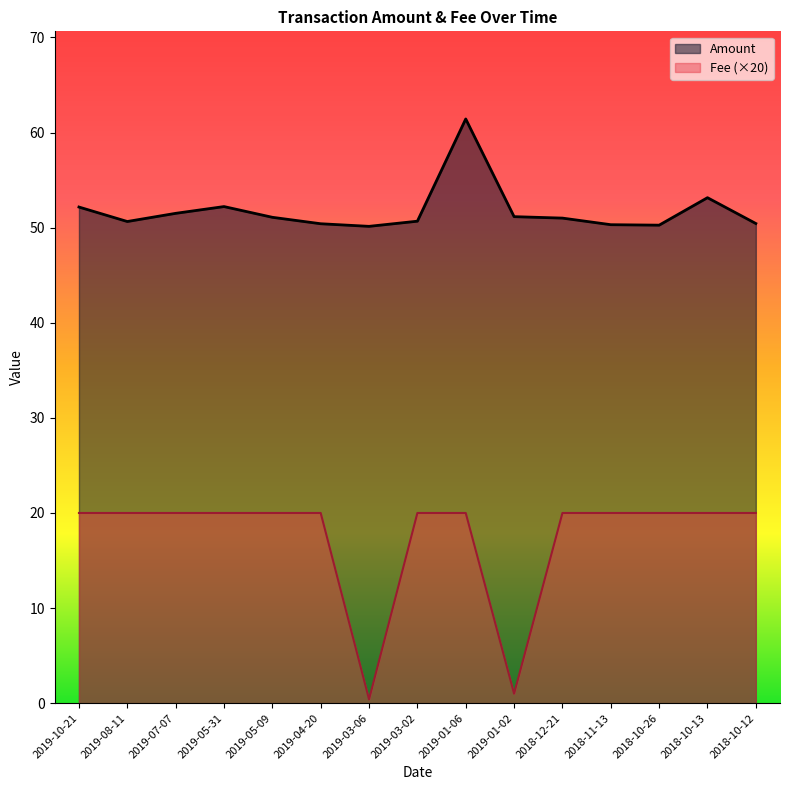

Reading left to right, transcribe all the data shown in this chart.

Amount: 2019-10-21=52.2	2019-08-11=50.6	2019-07-07=51.5	2019-05-31=52.2	2019-05-09=51.1	2019-04-20=50.4	2019-03-06=50.1	2019-03-02=50.7	2019-01-06=61.4	2019-01-02=51.2	2018-12-21=51.0	2018-11-13=50.3	2018-10-26=50.3	2018-10-13=53.2	2018-10-12=50.4
Fee: 2019-10-21=20.0	2019-08-11=20.0	2019-07-07=20.0	2019-05-31=20.0	2019-05-09=20.0	2019-04-20=20.0	2019-03-06=0.4	2019-03-02=20.0	2019-01-06=20.0	2019-01-02=1.0	2018-12-21=20.0	2018-11-13=20.0	2018-10-26=20.0	2018-10-13=20.0	2018-10-12=20.0